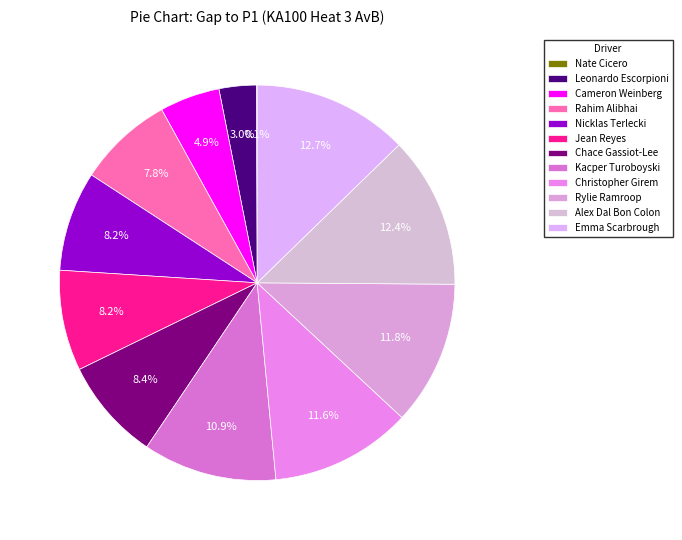

Between Rylie Ramroop and Rahim Alibhai, which is larger?

Rylie Ramroop